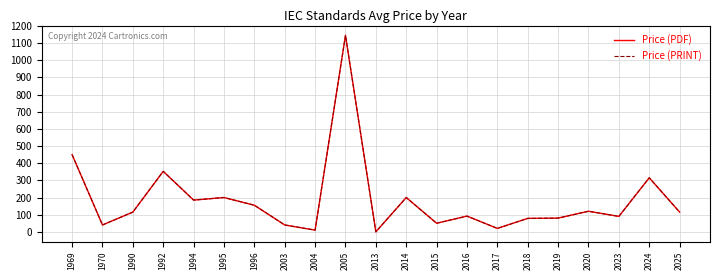

True or false: Price (PDF) has more than 1 points higher than both neighbors.

True